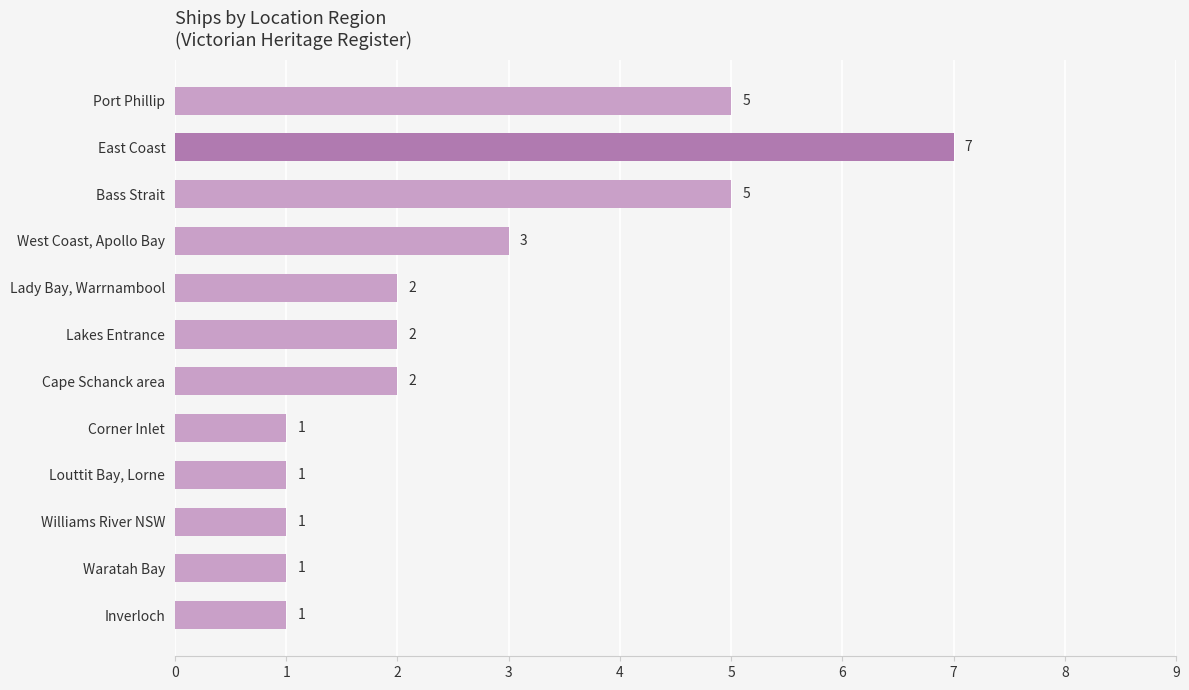

What is the difference between the maximum and minimum values?

6